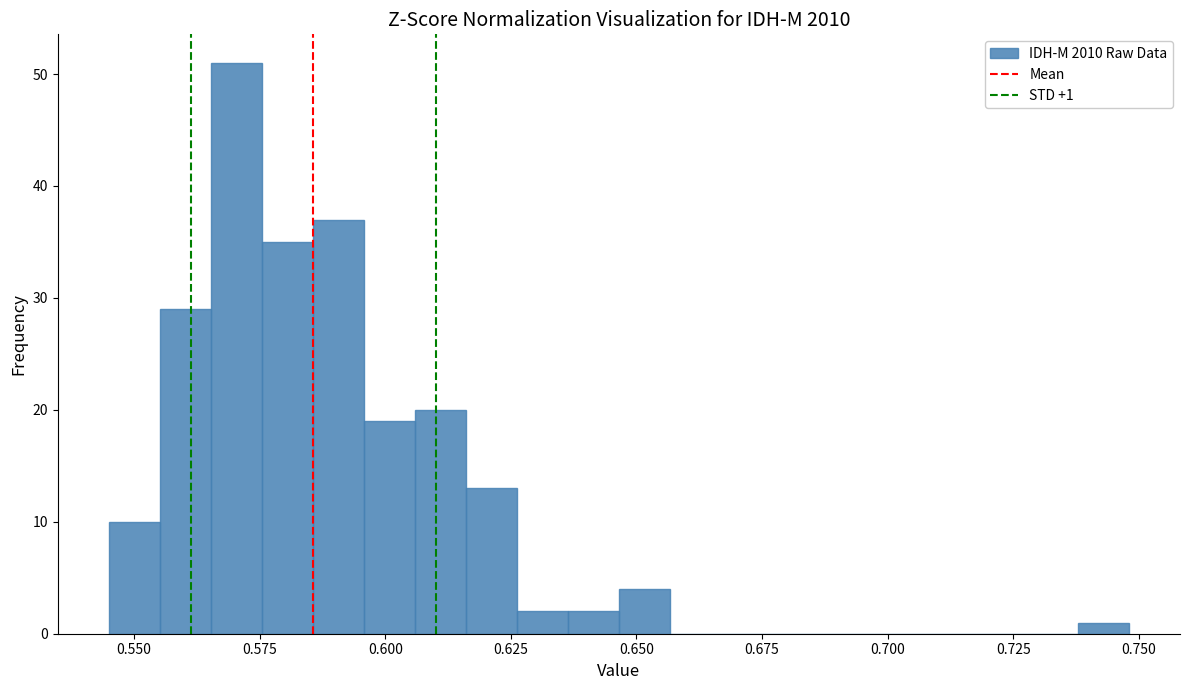

Around what value on the x-axis is the tallest bar? Give the approximate position of its centre, as read against the axis.

0.570